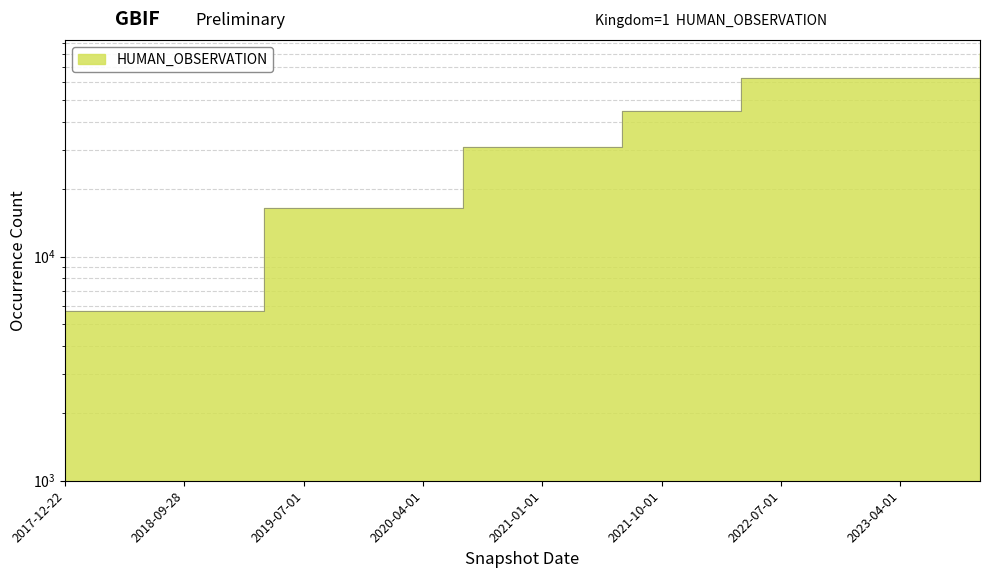

What is the label of the 14th point from the left?

2021-04-01